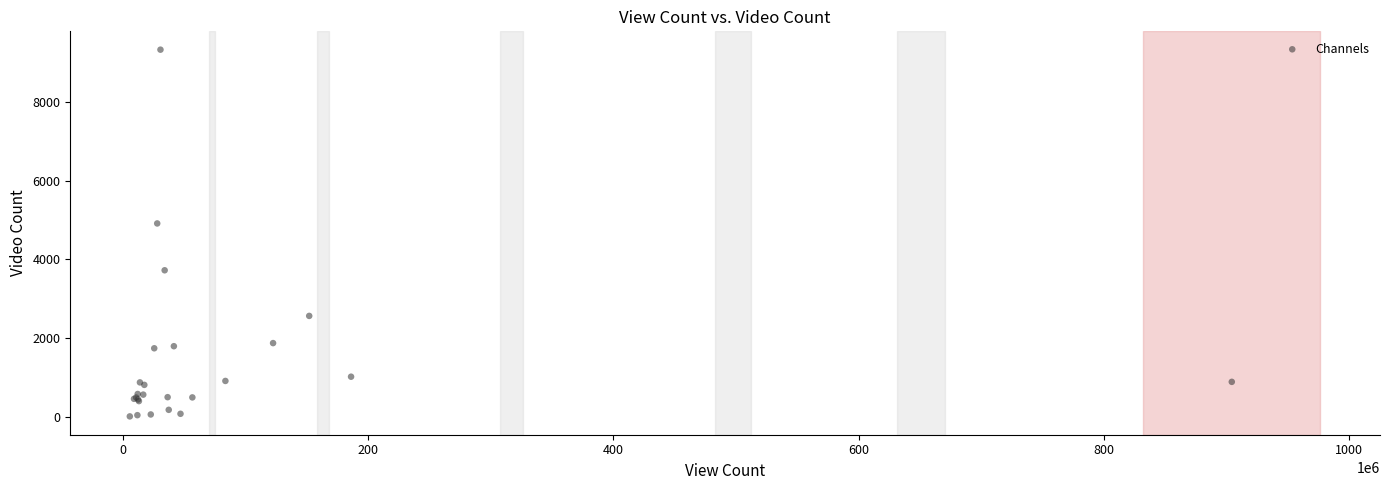

What Y value in the scatter plot is closest to 4670?

4914